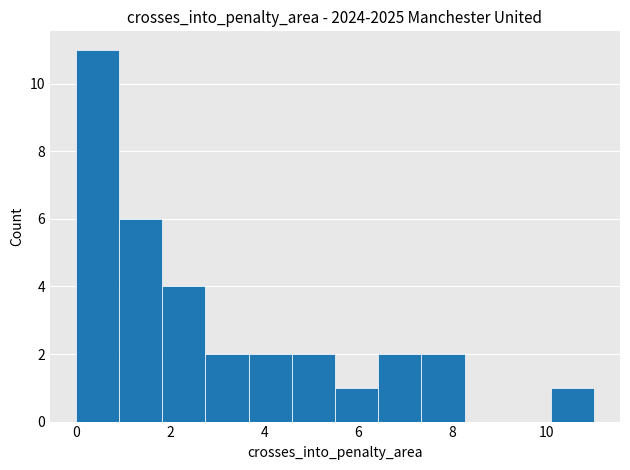

How tall is the bar that spans 5.6 to 6.4 on the x-axis? Neither the bar edges nor the heights are printed on the chart, so give them approximately, as read against the axes.

1